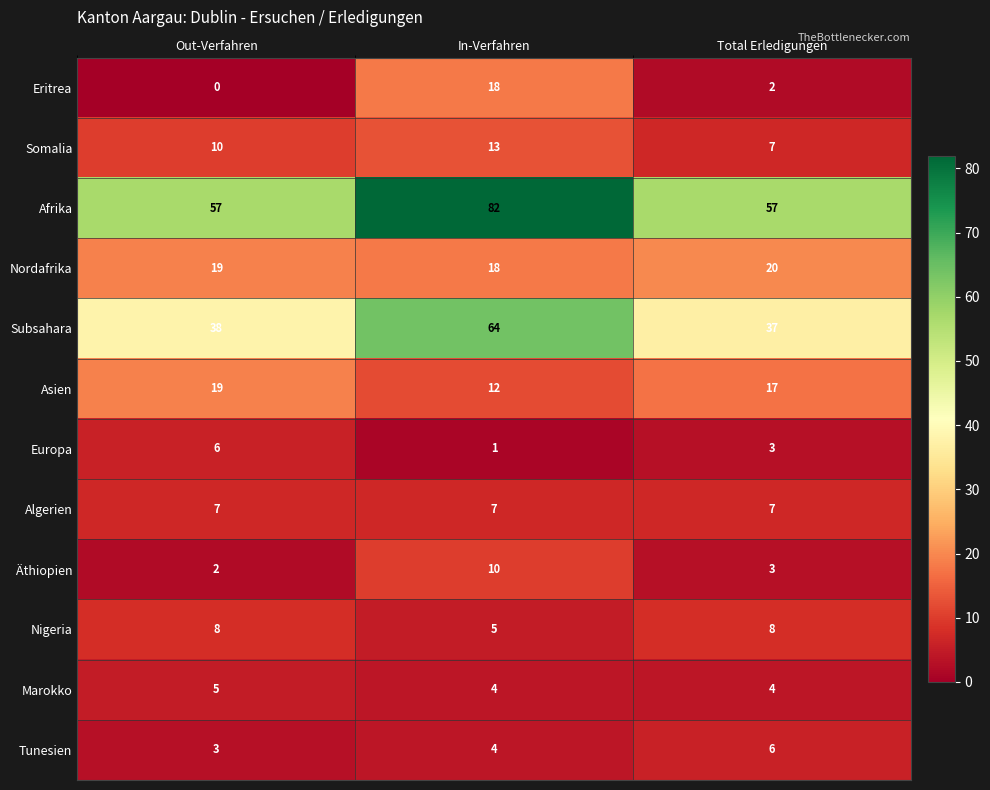

The value of Afrika at Total Erledigungen is 57. True or false?

True